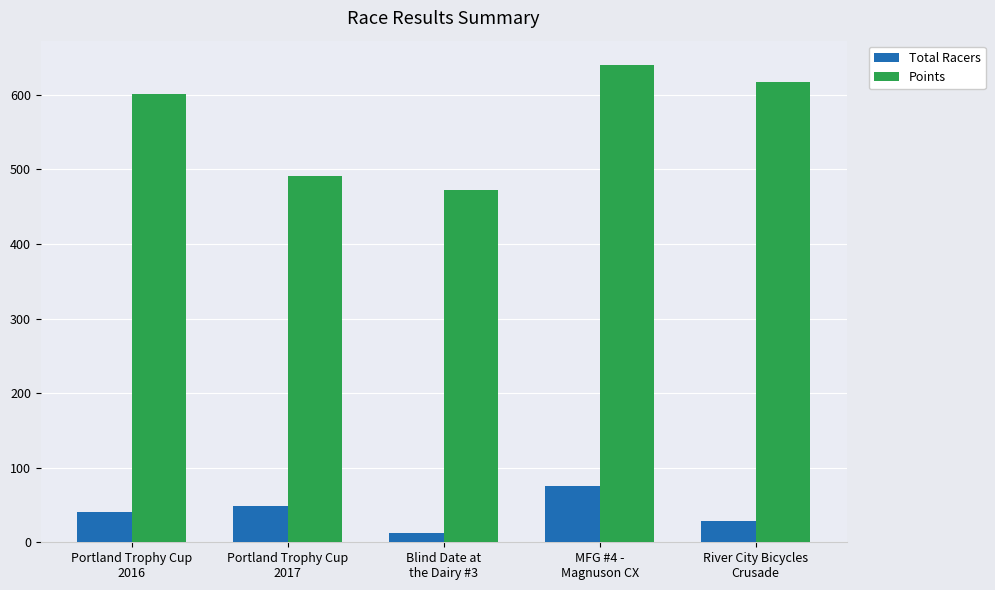

What value does the Total Racers series have at Blind Date at
the Dairy #3?

13.0